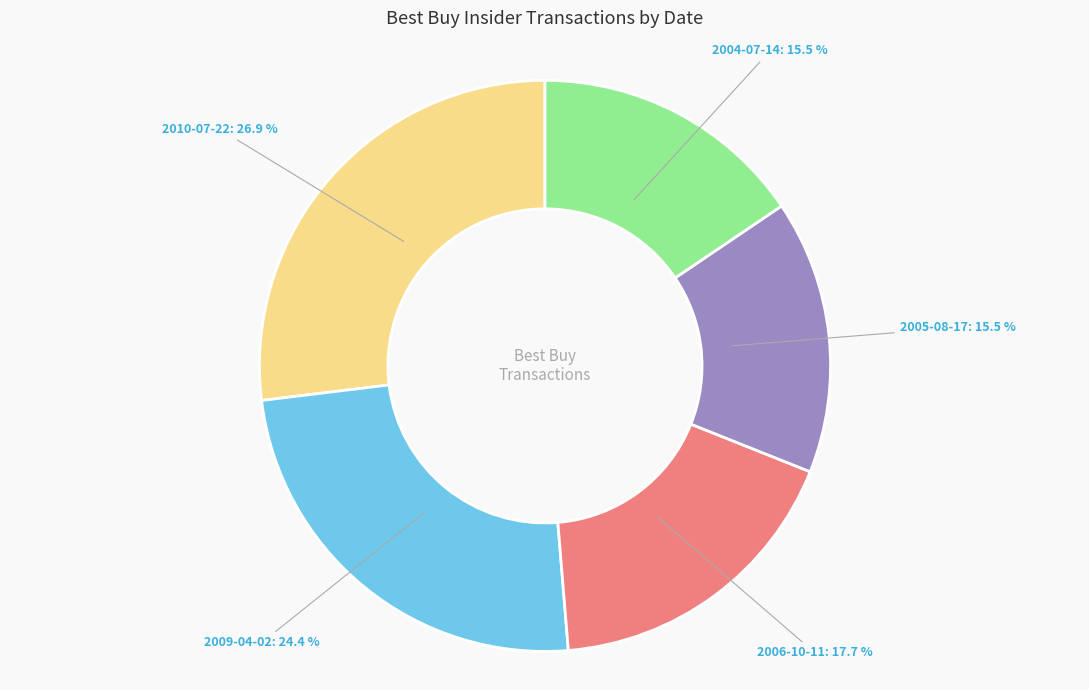

Between 2009-04-02 and 2006-10-11, which is larger?

2009-04-02